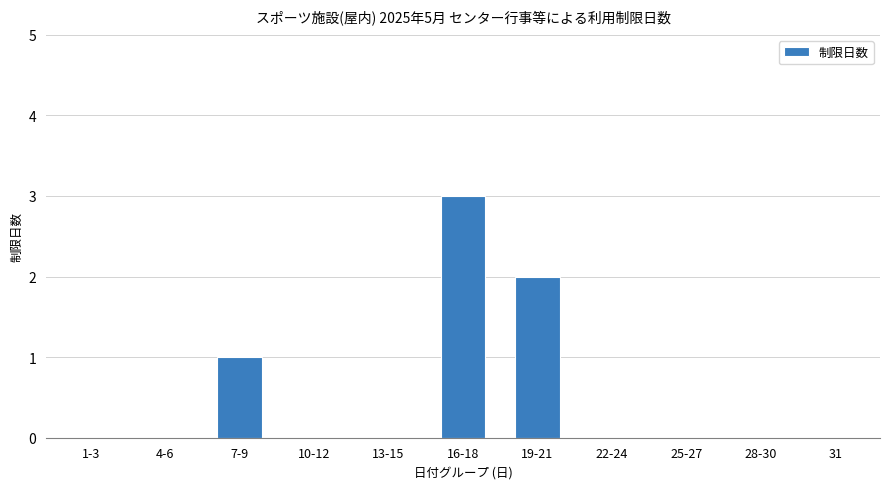

Reading left to right, transcribe all the data shown in this chart.

1-3=0	4-6=0	7-9=1	10-12=0	13-15=0	16-18=3	19-21=2	22-24=0	25-27=0	28-30=0	31=0